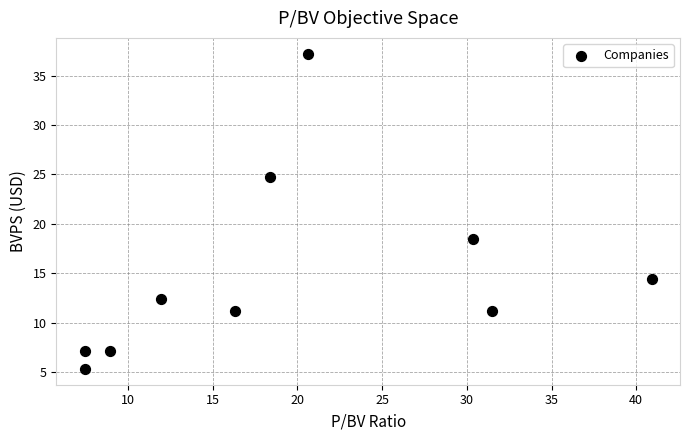

What is the average X value?

19.4